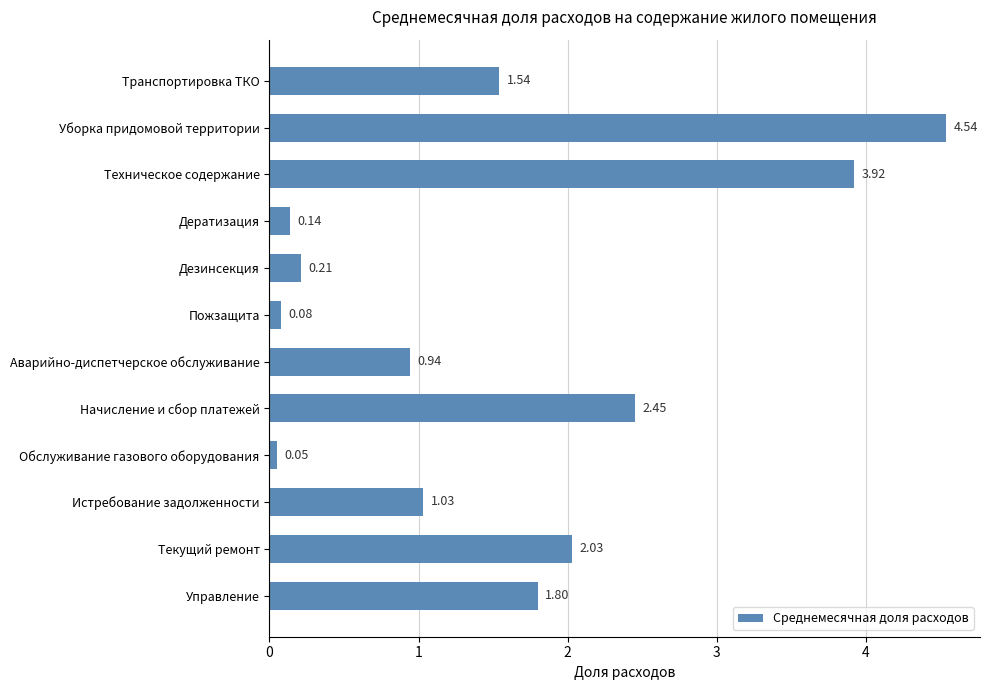

What is the label of the 3rd bar from the top?

Техническое содержание